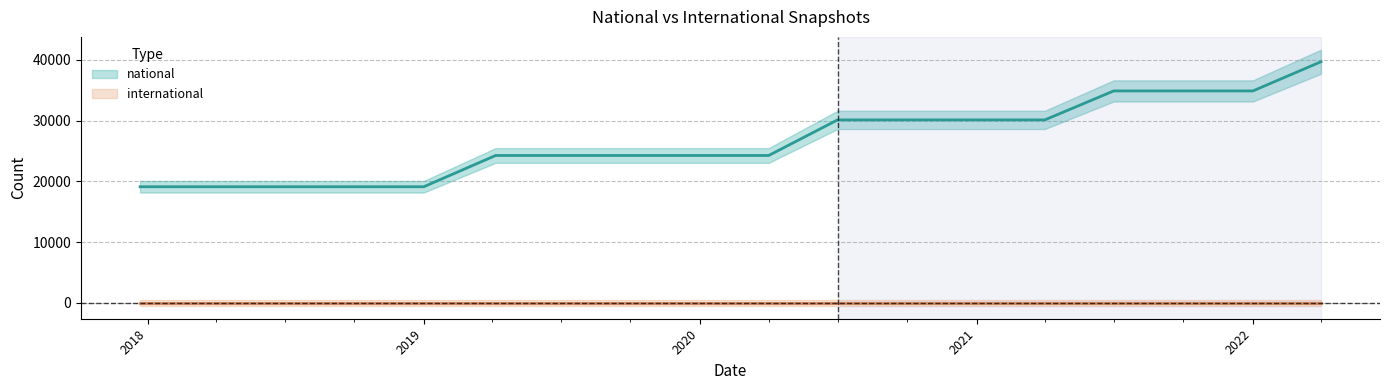

How many values are between 19110 and 30110?

14